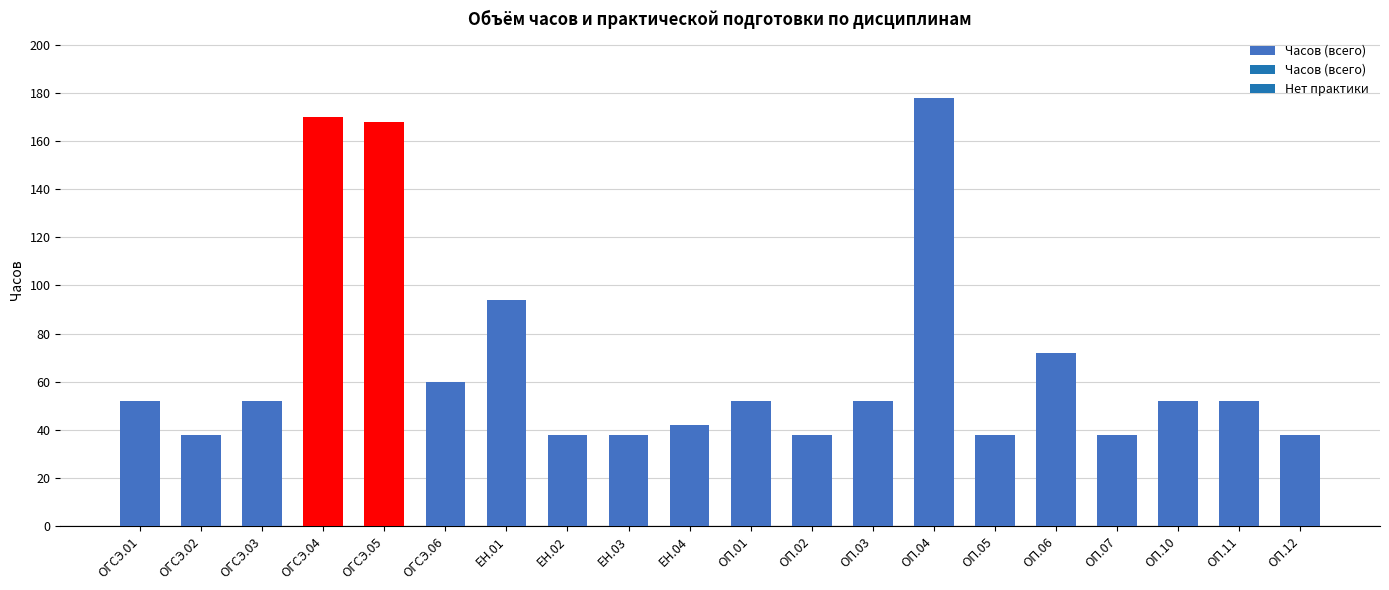

What is the smallest value displayed?

38